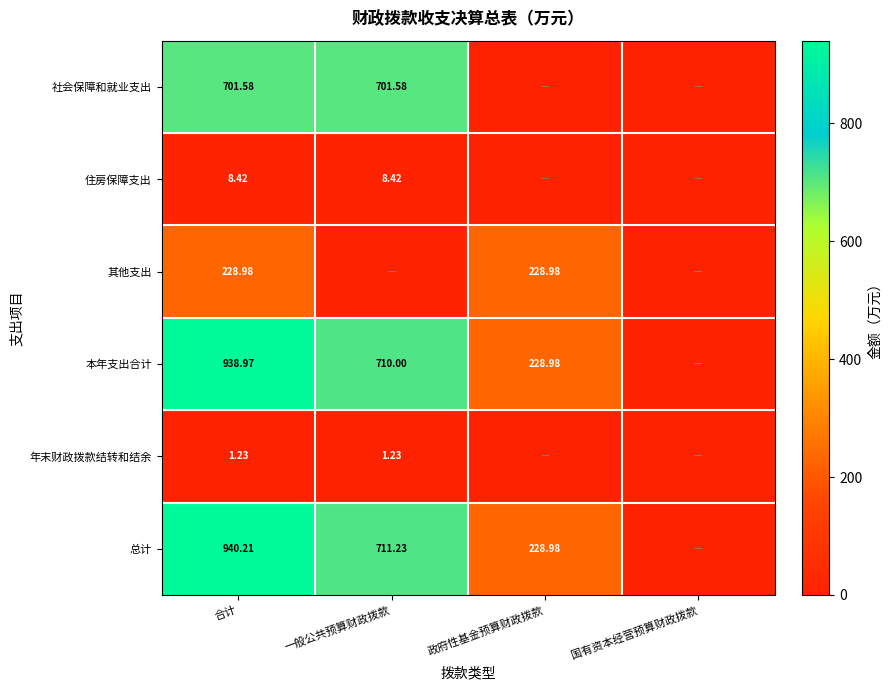

At 合计, list the series in order from largest to smallest.

总计, 本年支出合计, 社会保障和就业支出, 其他支出, 住房保障支出, 年末财政拨款结转和结余